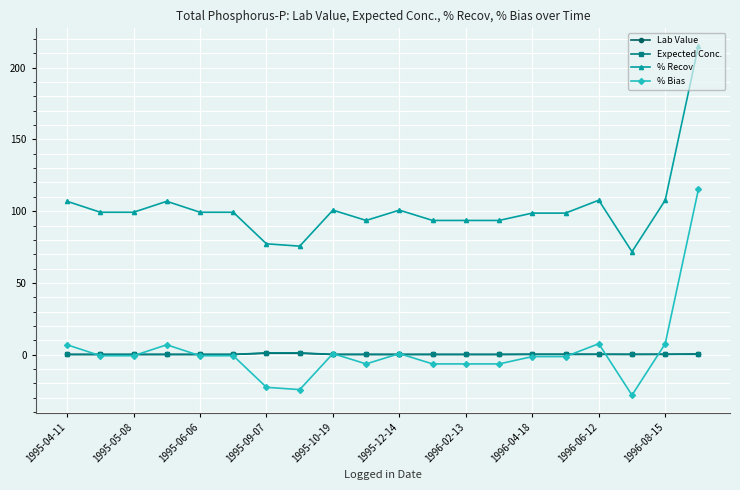

What is the value of the % Recov point at the 3rd from the left?

99.2